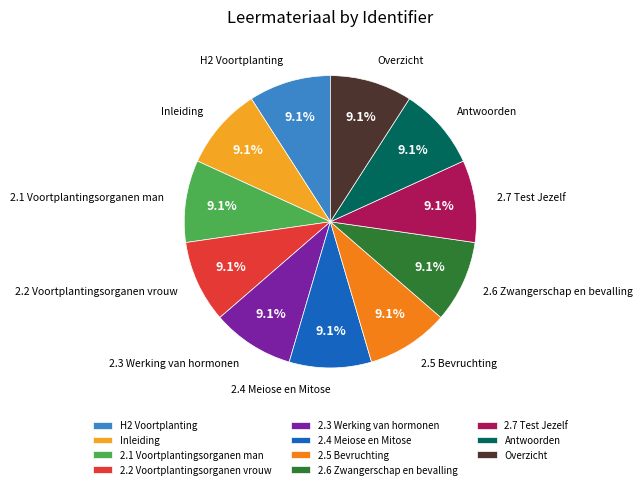

Does 2.4 Meiose en Mitose represent more than half of the total?

No